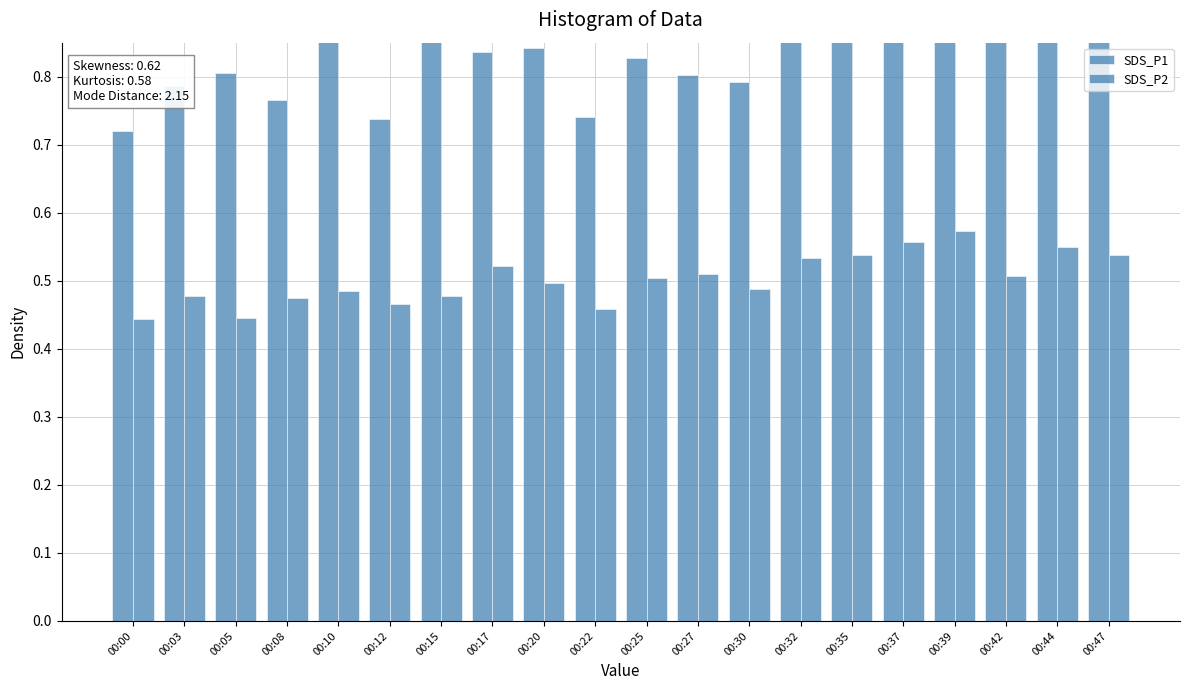

What is the sum of the SDS_P2 values at 00:39 and 00:05?

1.0